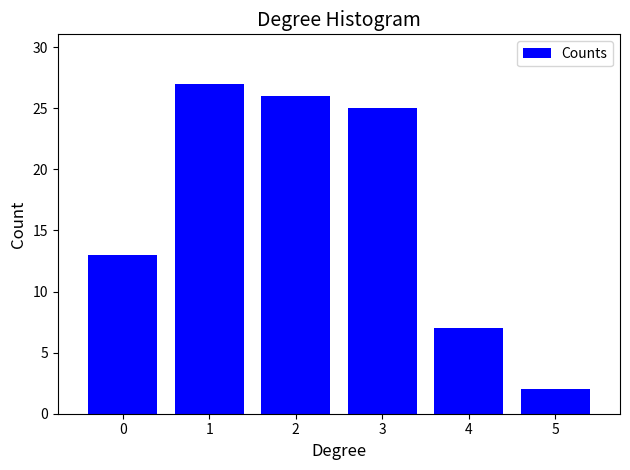

Reading left to right, transcribe all the data shown in this chart.

0=13	1=27	2=26	3=25	4=7	5=2